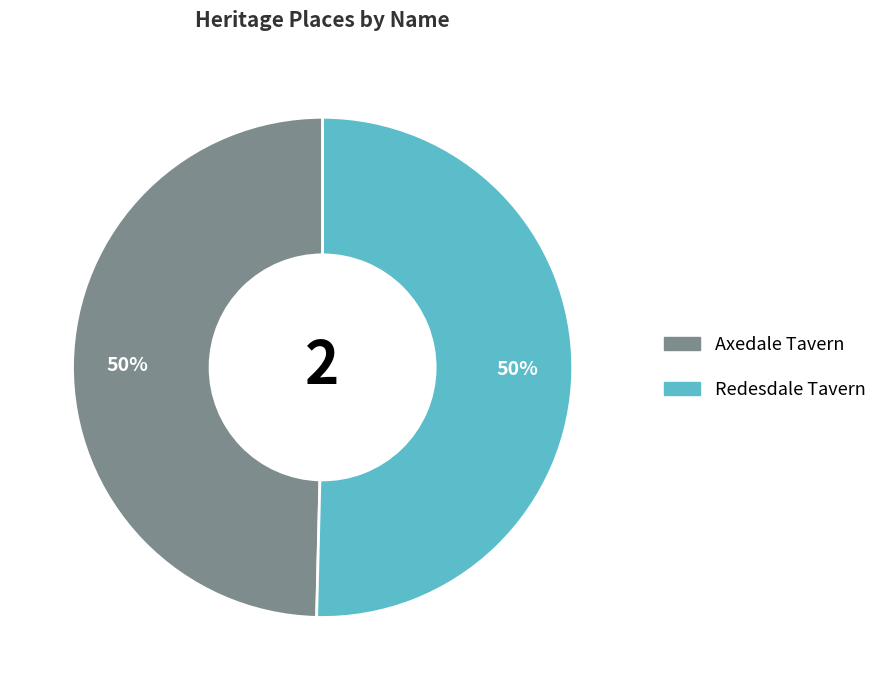

To the nearest percent, what percentage of the pie is Redesdale Tavern?

50%